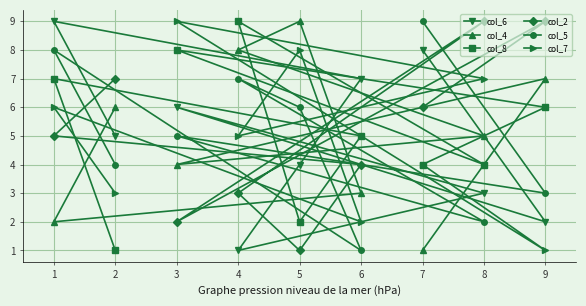

List the series in order of their peak value, highest first.

col_6, col_4, col_8, col_2, col_5, col_7